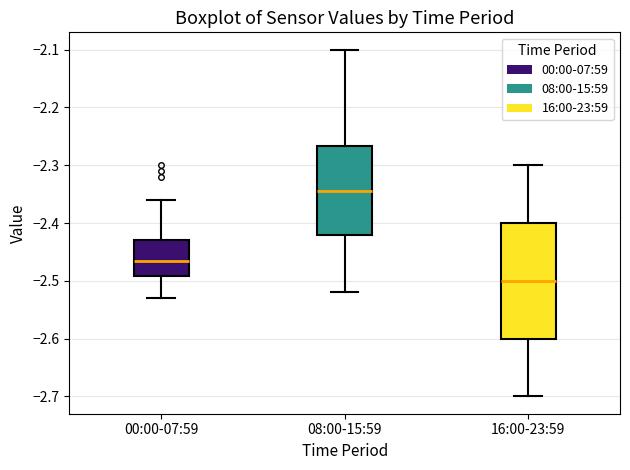

Which box has the lowest median line?

16:00-23:59